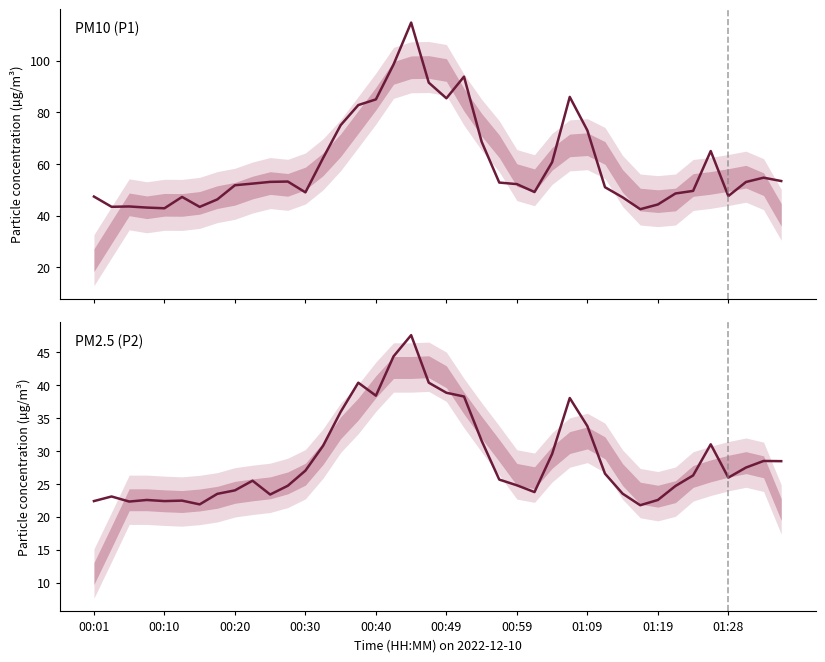

Is it true that PM10 (P1) equals 53.1 at 10?

True